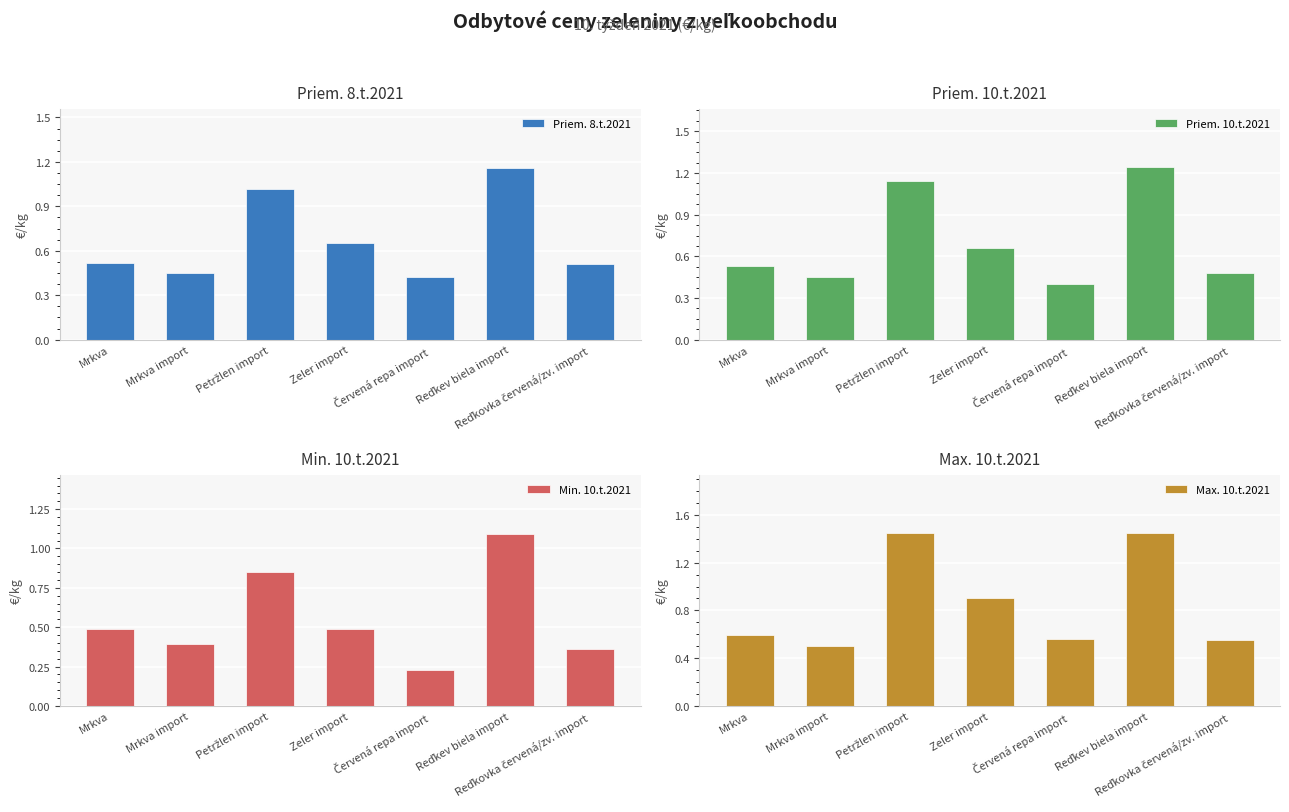

How many distinct data groups are displayed?

4